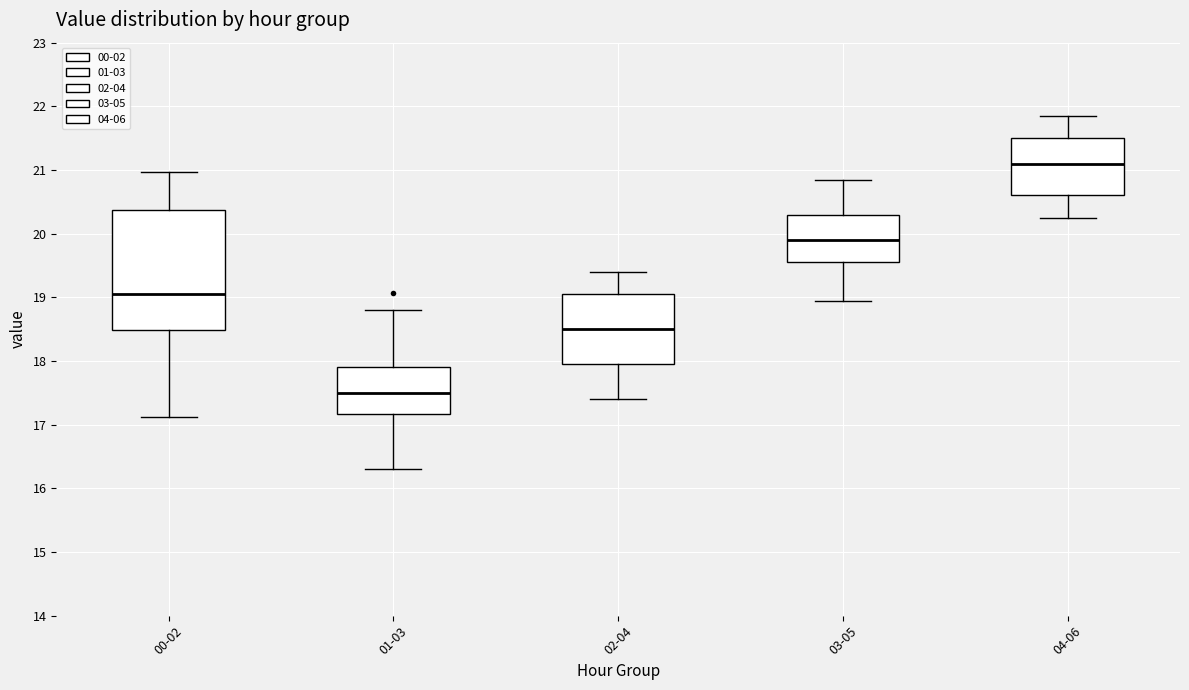

Which box is the tallest, from its lower edge to its upper edge?

00-02